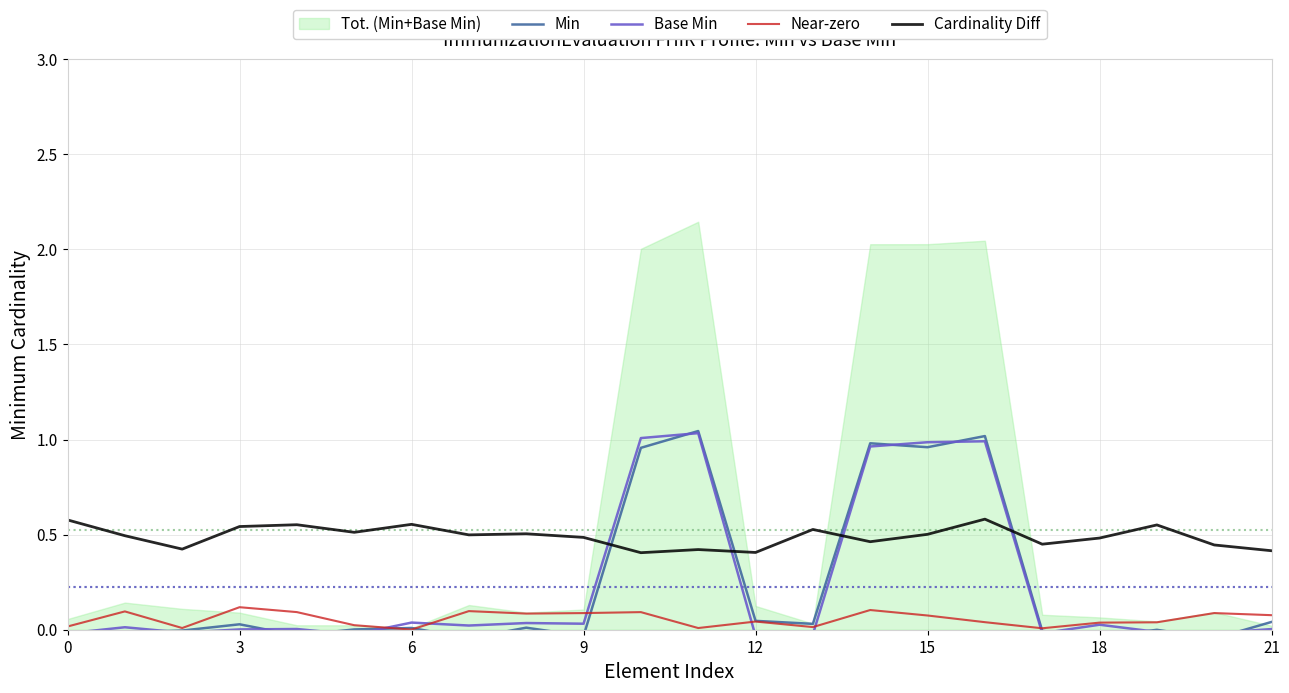

What is the highest value of the Base Min series?

1.0